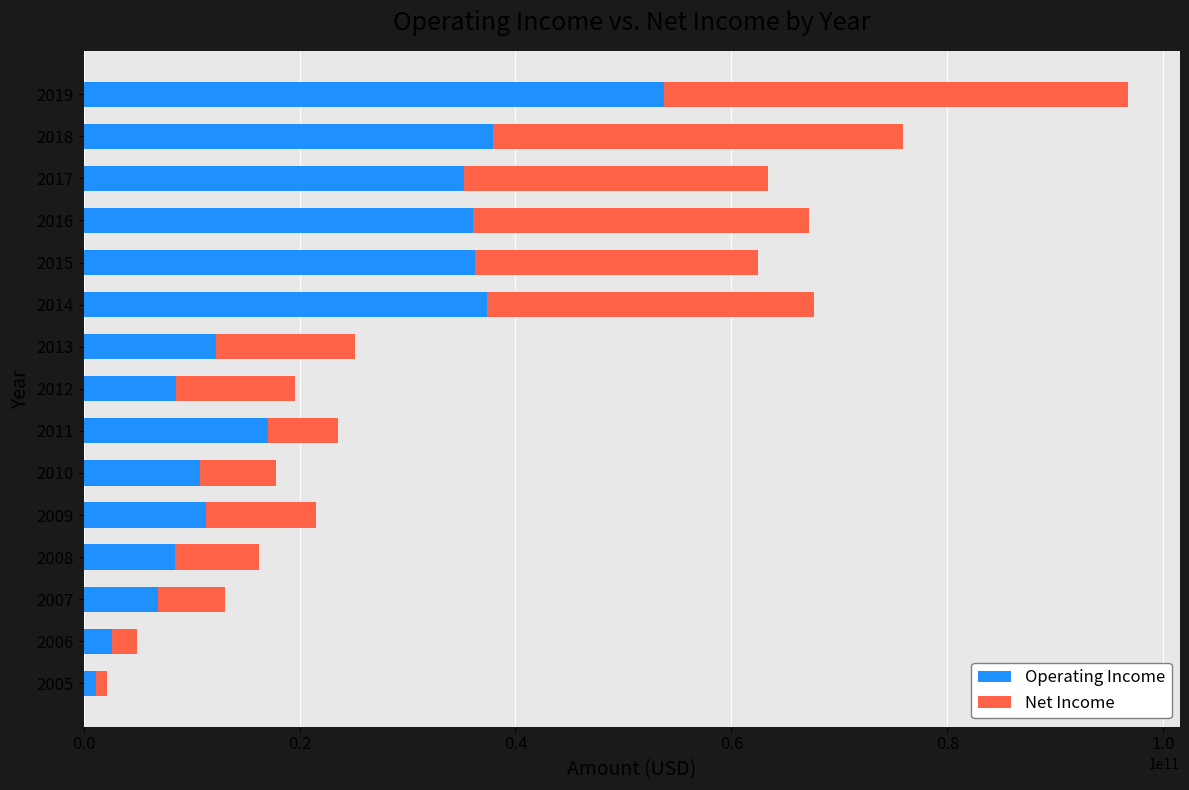

What is the sum of the Operating Income values at 2010 and 2016?

46785000000